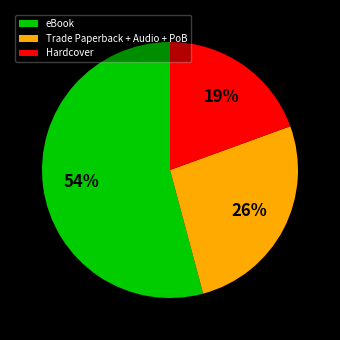

To the nearest percent, what portion does Trade Paperback + Audio + PoB represent?

26%